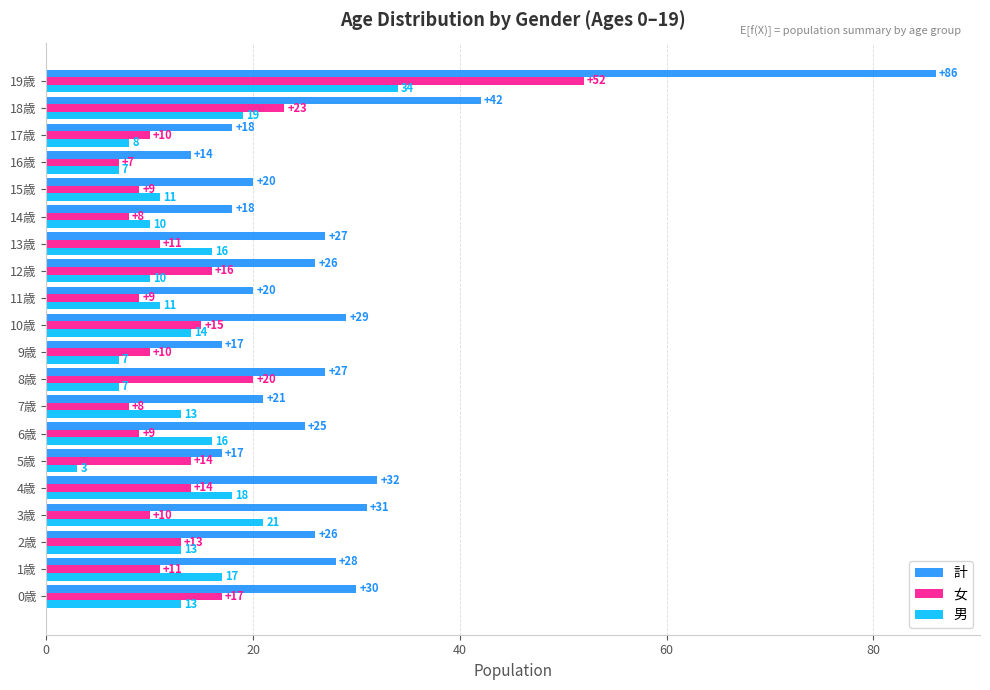

What is the minimum value shown in the chart?

3